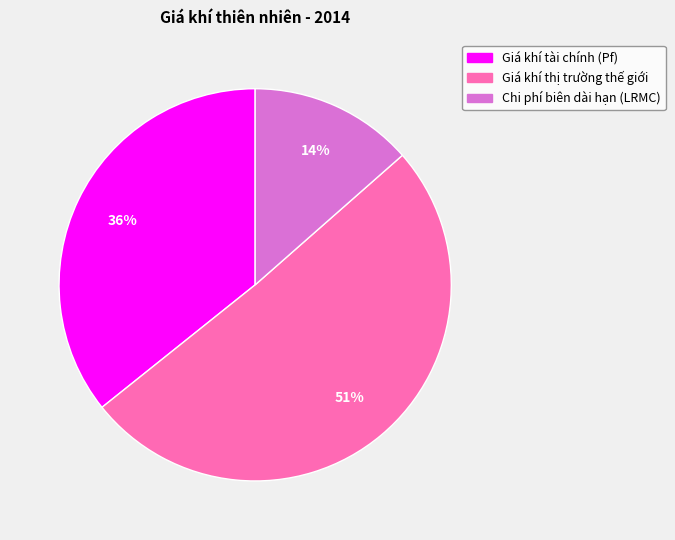

How many slices are in this pie chart?

3